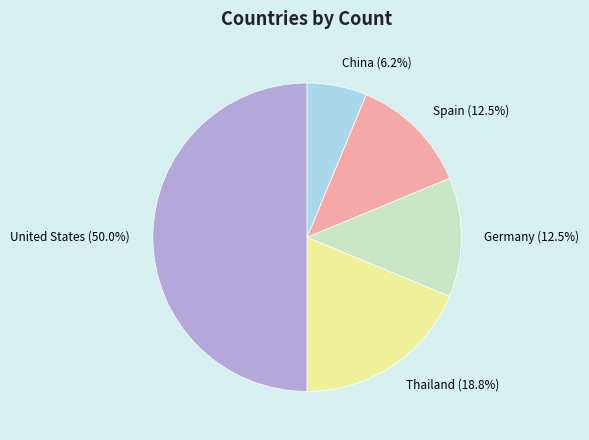

Which has a higher value, China or Germany?

Germany